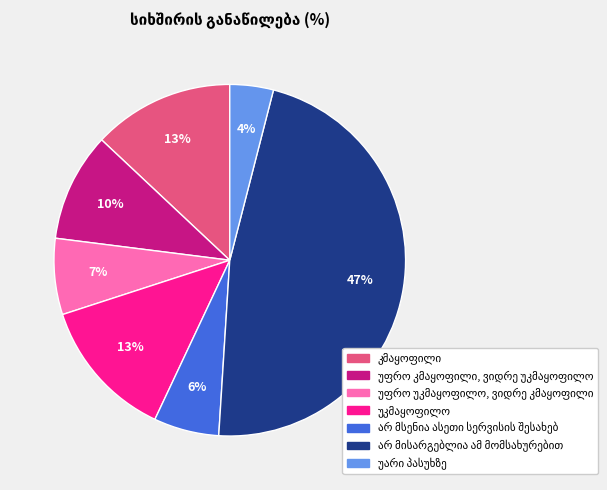

Count the number of slices in the pie.

7